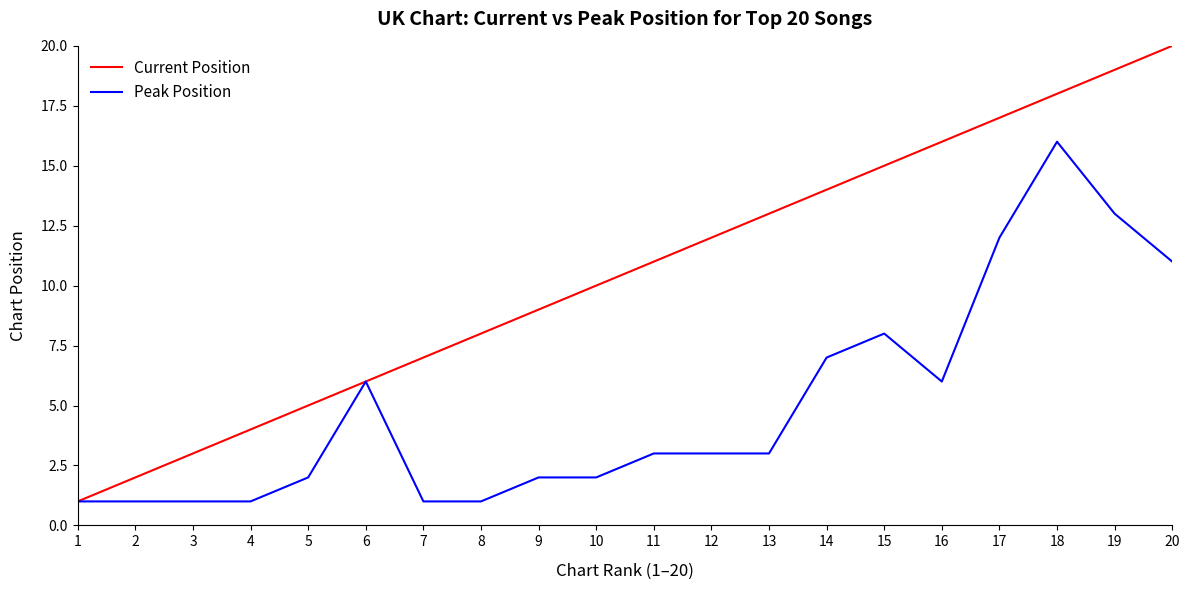

At which category is the sum across all series the highest?

18